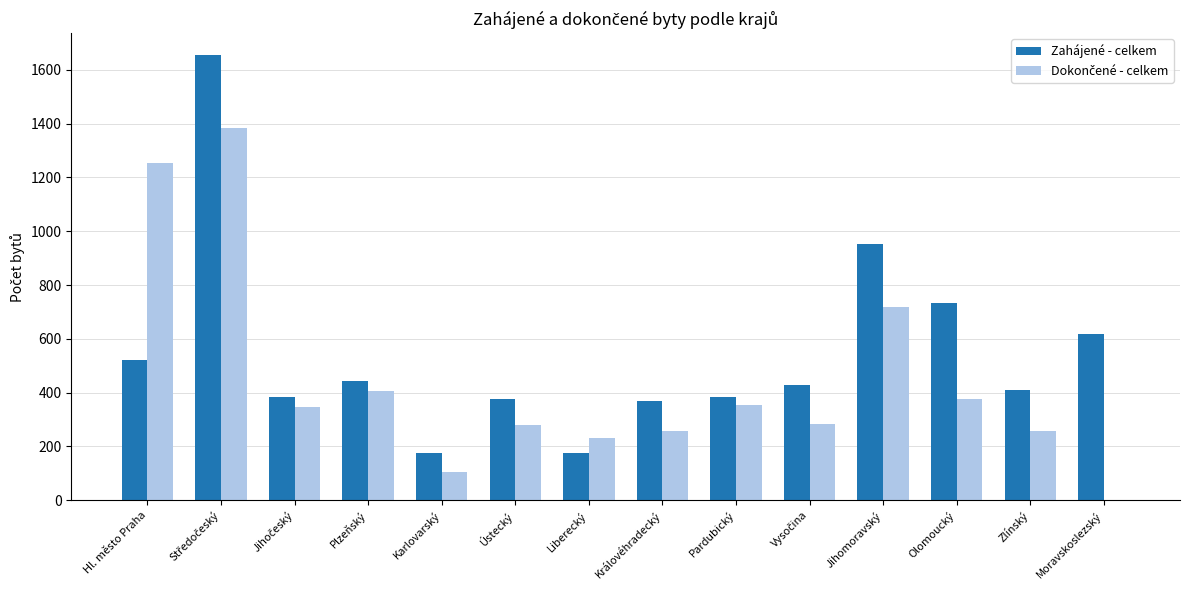

What is the sum of the Zahájené - celkem values at Olomoucký and Liberecký?

906